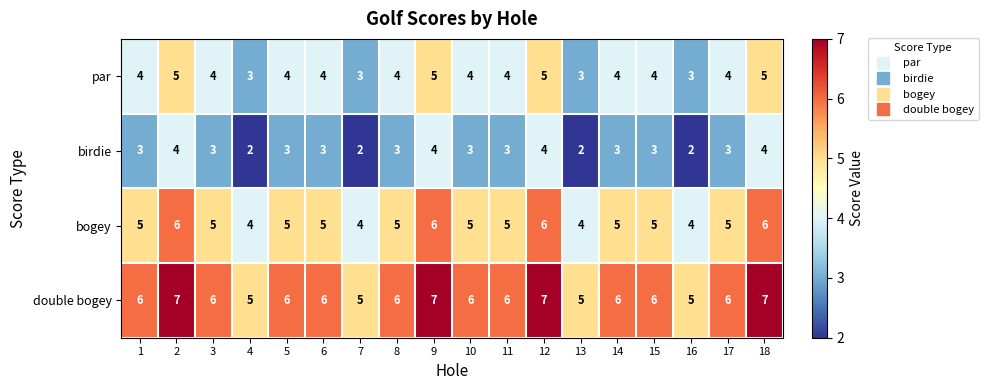

Rank the series by their maximum value, from highest to lowest.

double bogey, bogey, par, birdie